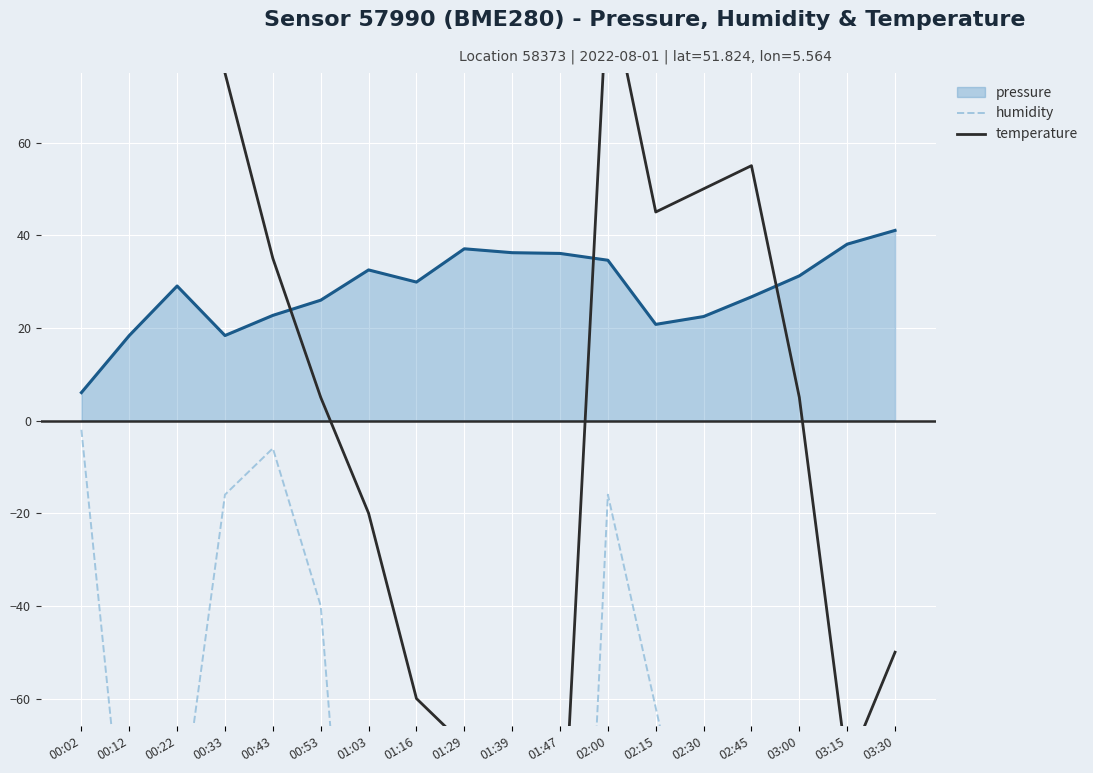

The value of temperature at 02:15 is 45.0. True or false?

True